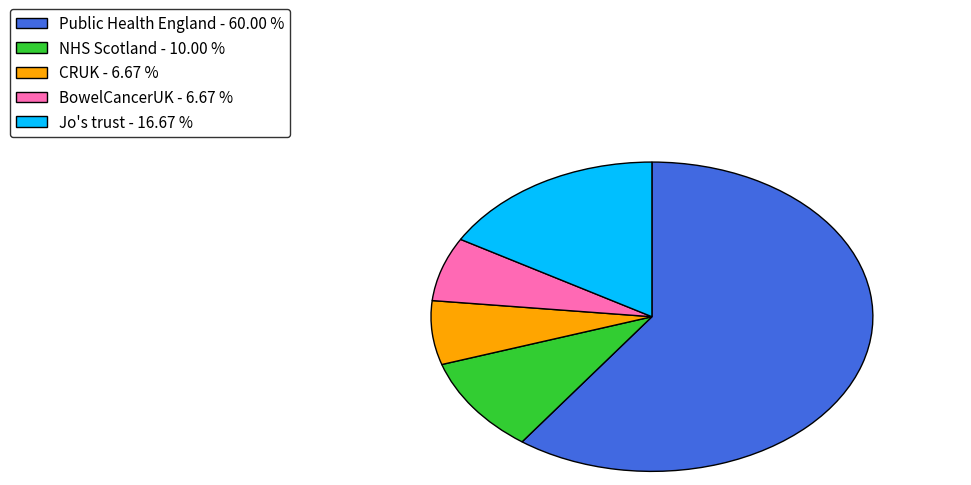

Approximately how many times larger is the value at Jo's trust - 16.67 % compared to Public Health England - 60.00 %?

0.3